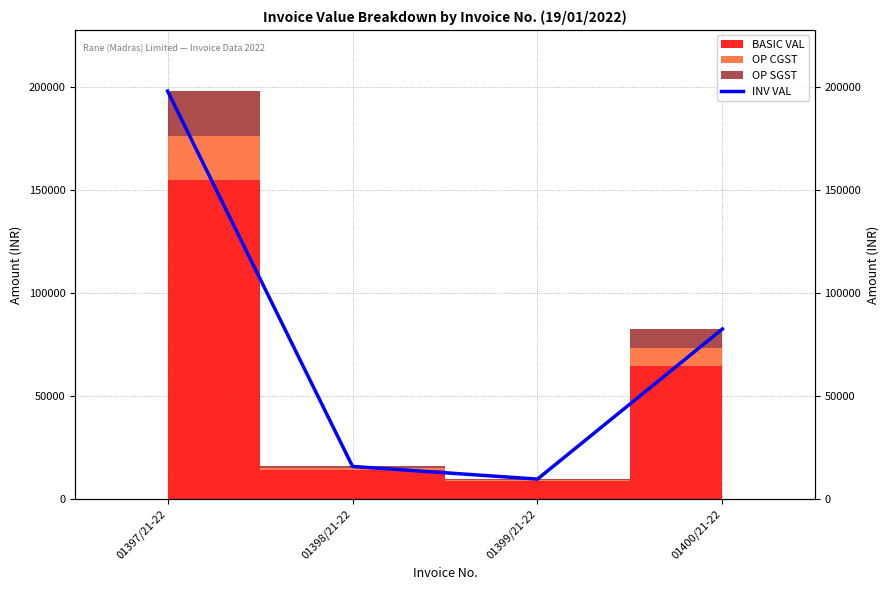

What is the greatest value displayed?

197971.2